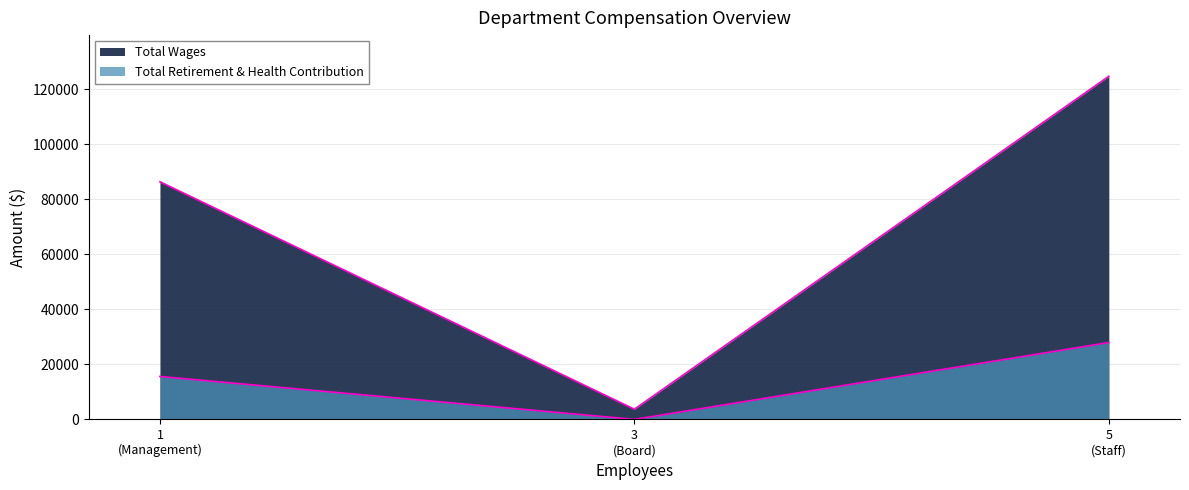

How many data points in Total Retirement & Health Contribution are less than 15594?

1